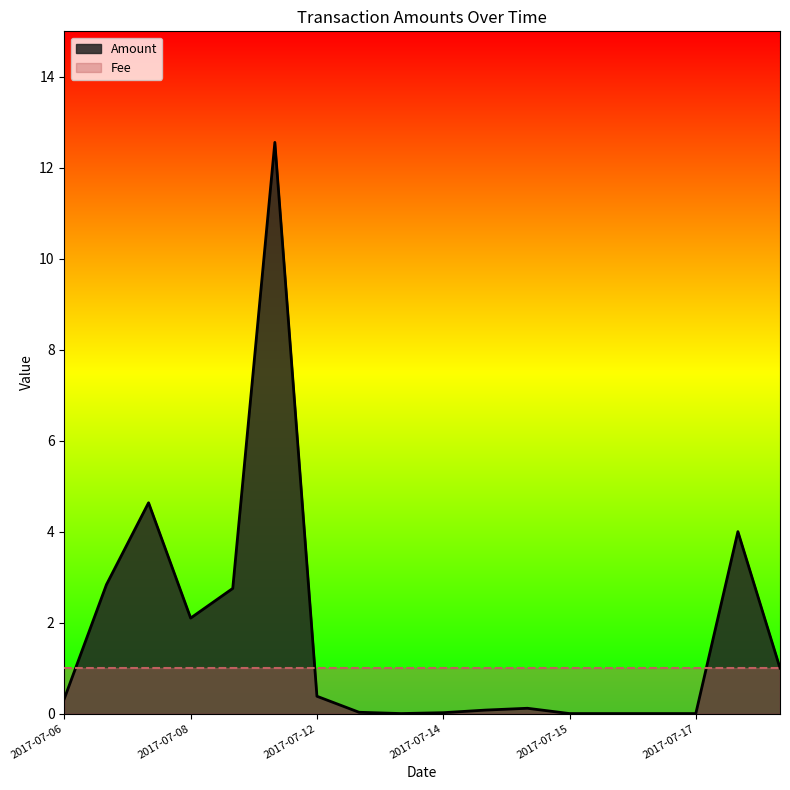

What is the average value?

1.7